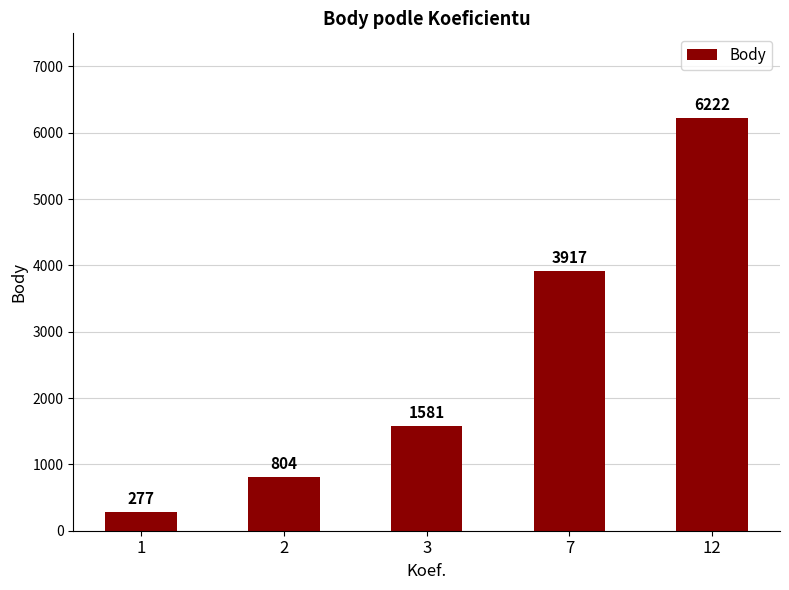

Which label corresponds to the smallest value in the chart?

1